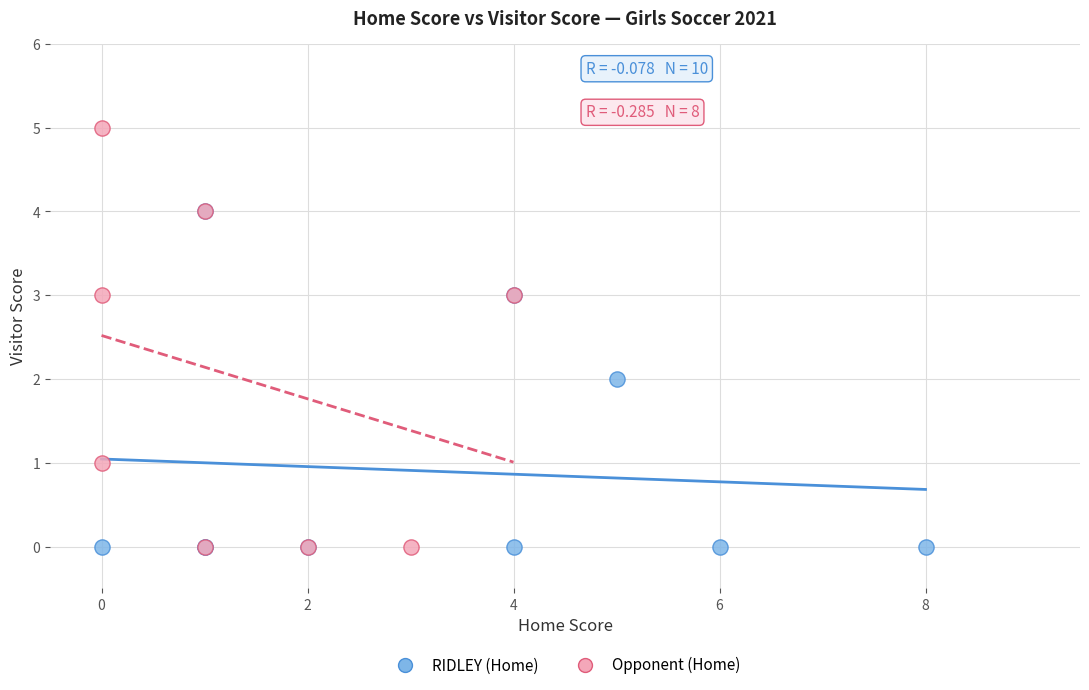

Which series has the widest spread of Y values?

Opponent (Home)